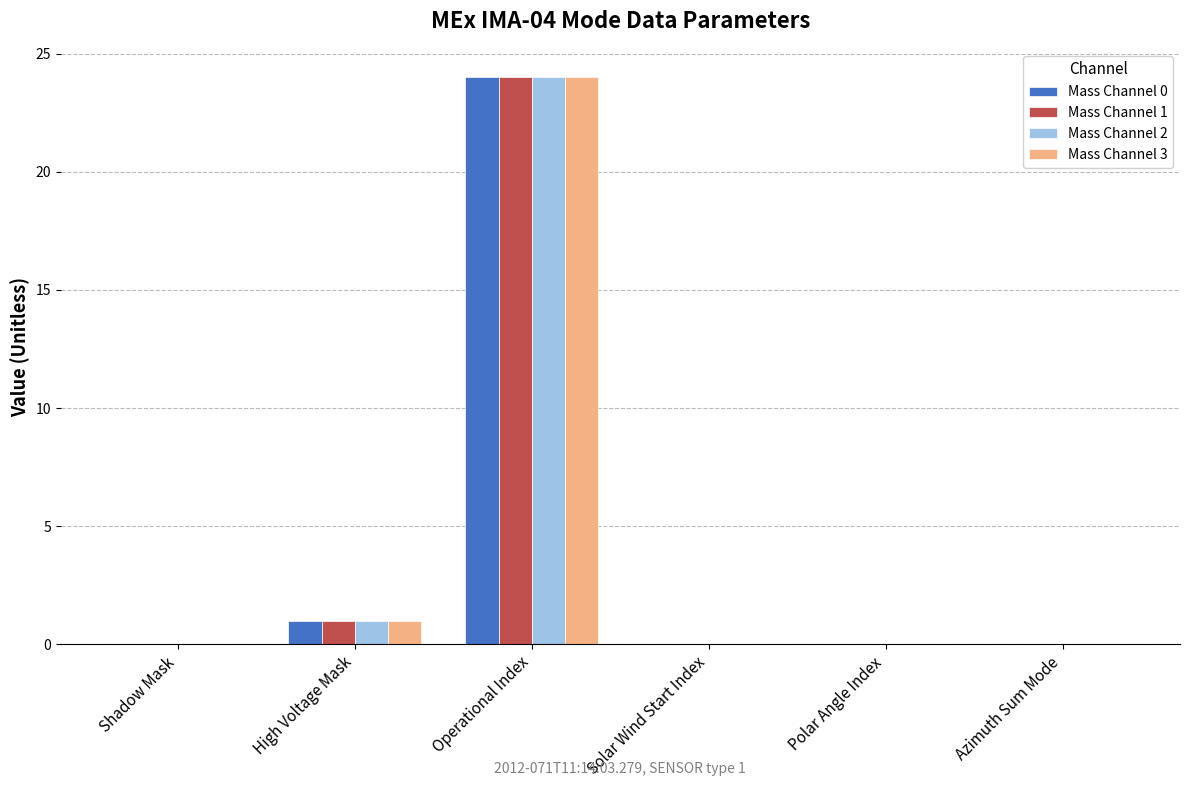

What is the sum of all Mass Channel 0 values?

25